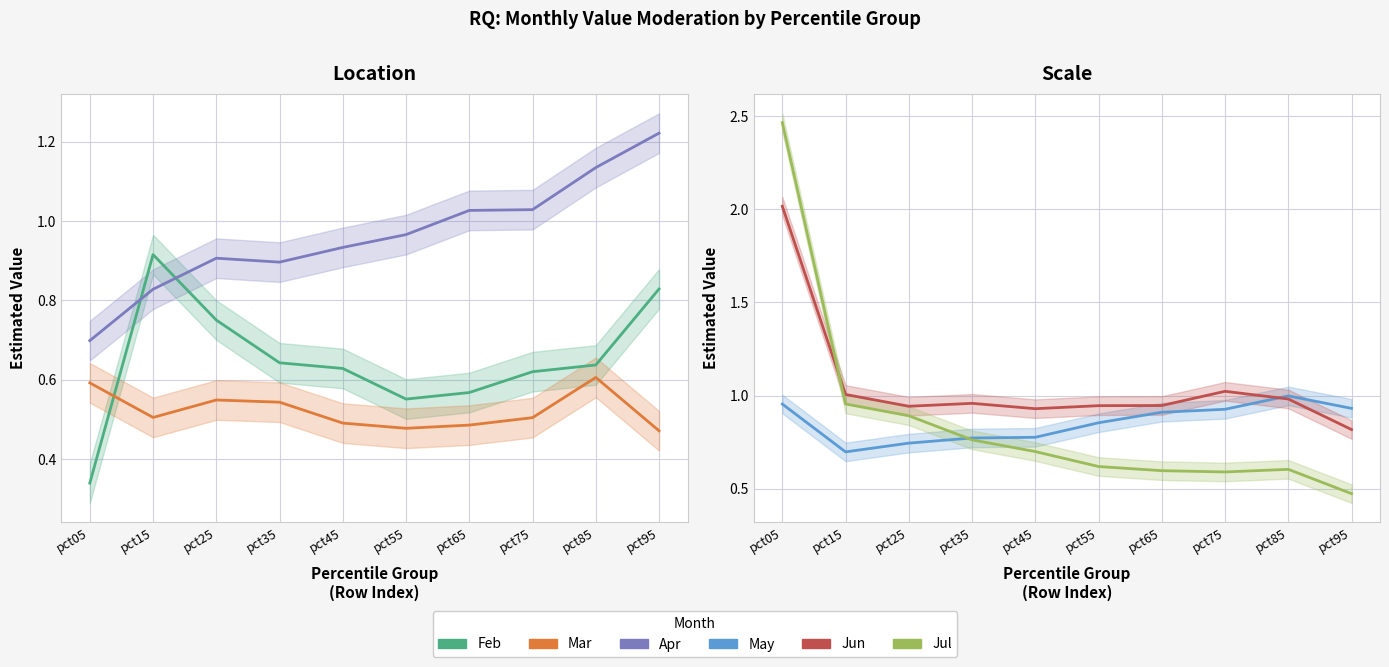

At which category is the sum across all series the highest?

pct05